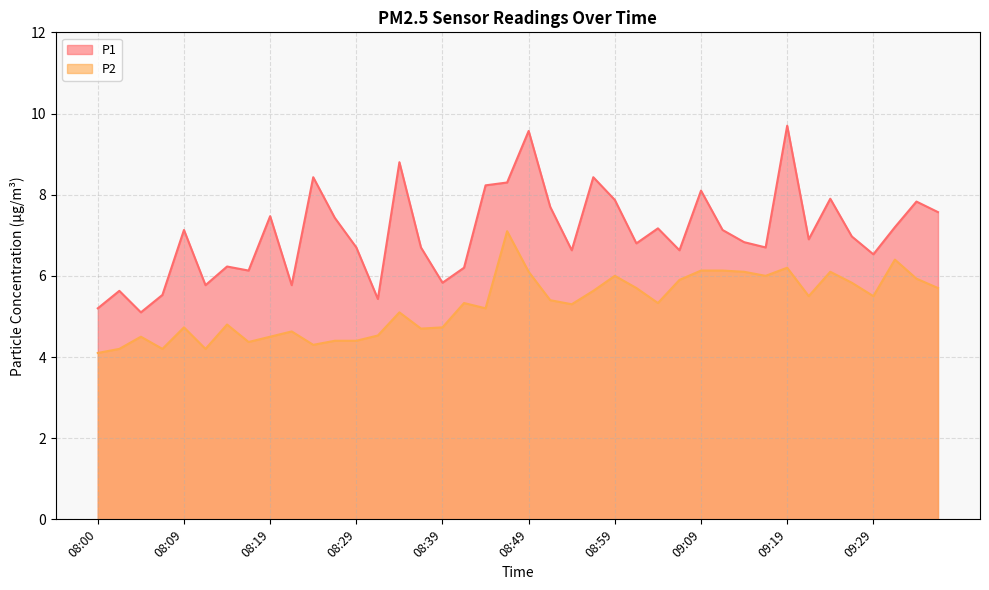

Is the value of P2 at 09:29 greater than the value of P1 at 08:54?

No